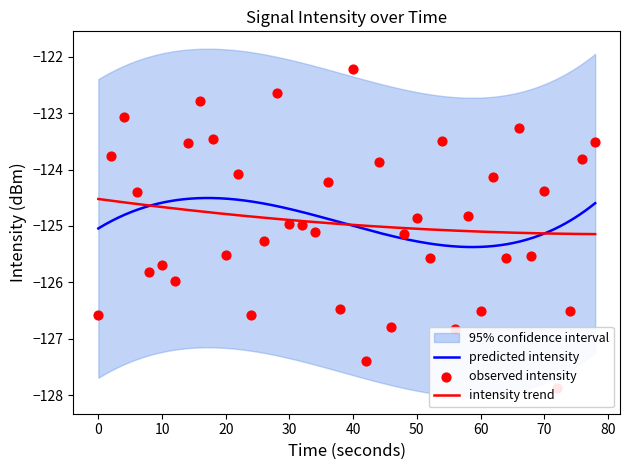

What is the highest value of the intensity trend series?

-124.5